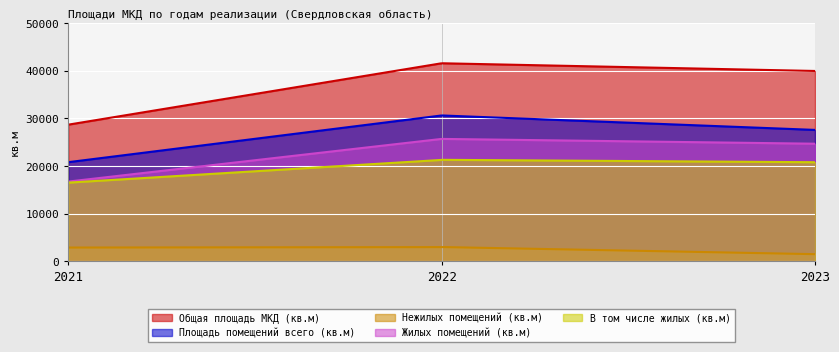

What is the difference between the second highest and minimum values in the Площадь помещений всего (кв.м) series?

9765.6